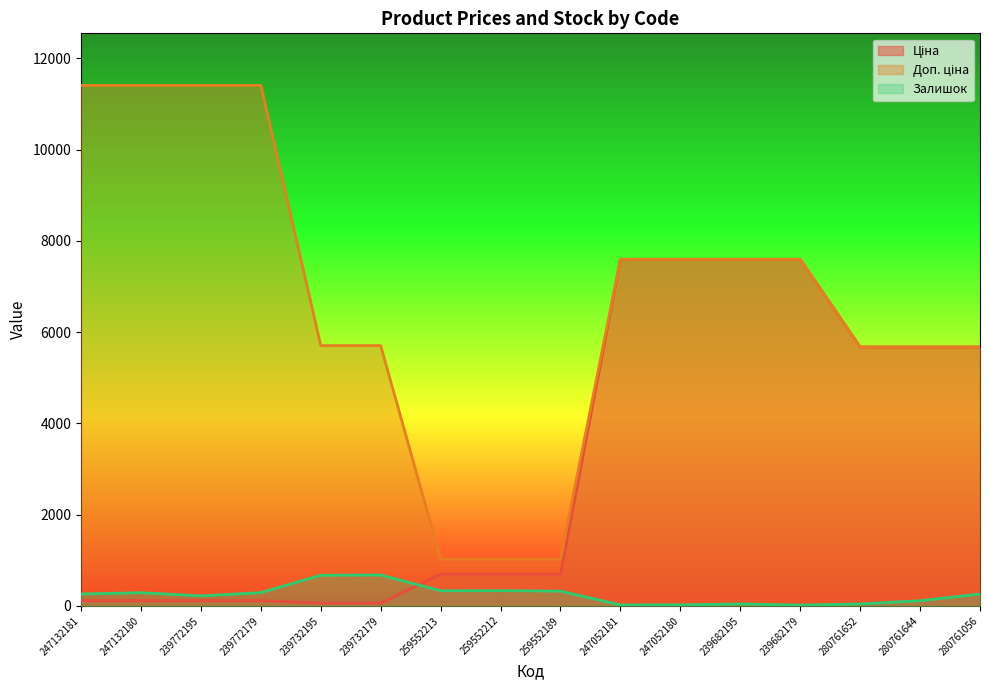

What is the difference between the Залишок values at 239682179 and 239732179?

661.0